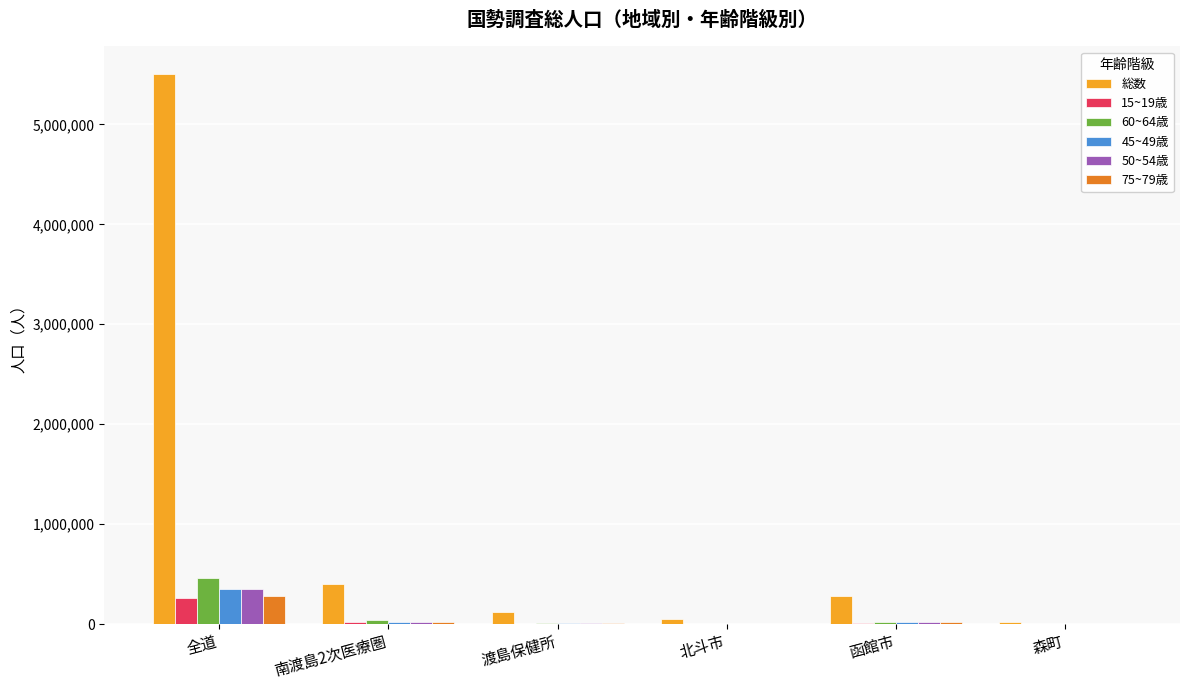

Which series has the largest total across all categories?

総数